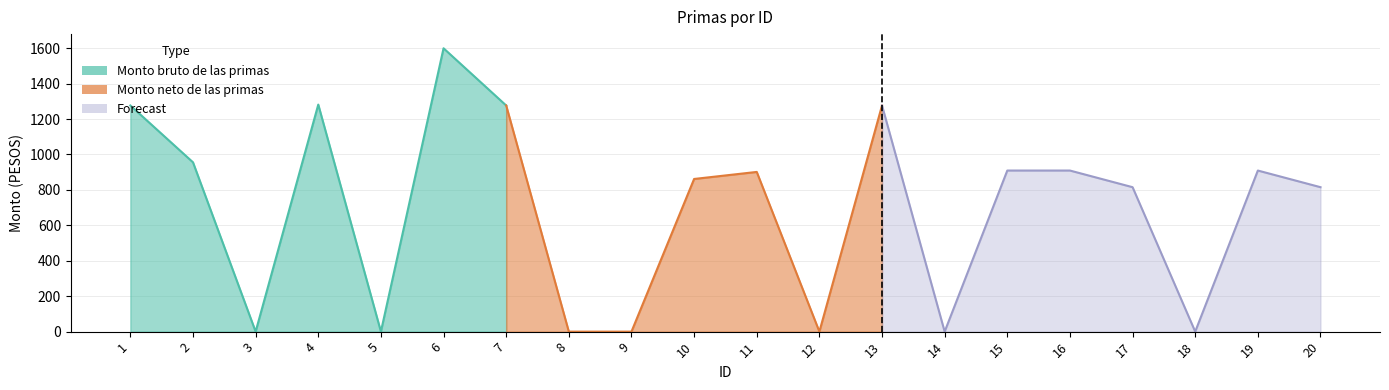

What is the maximum value for Monto bruto de las primas?

1599.7